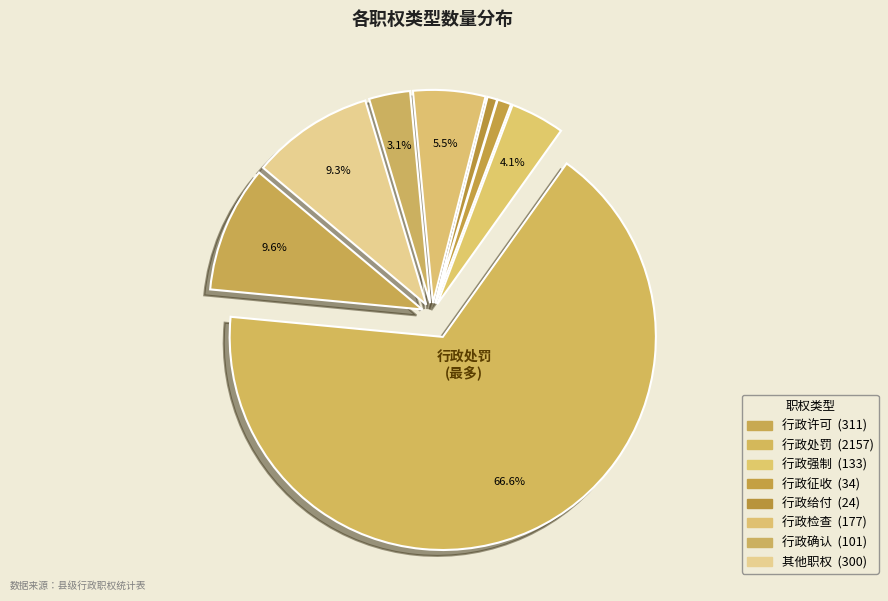

Count the number of slices in the pie.

8